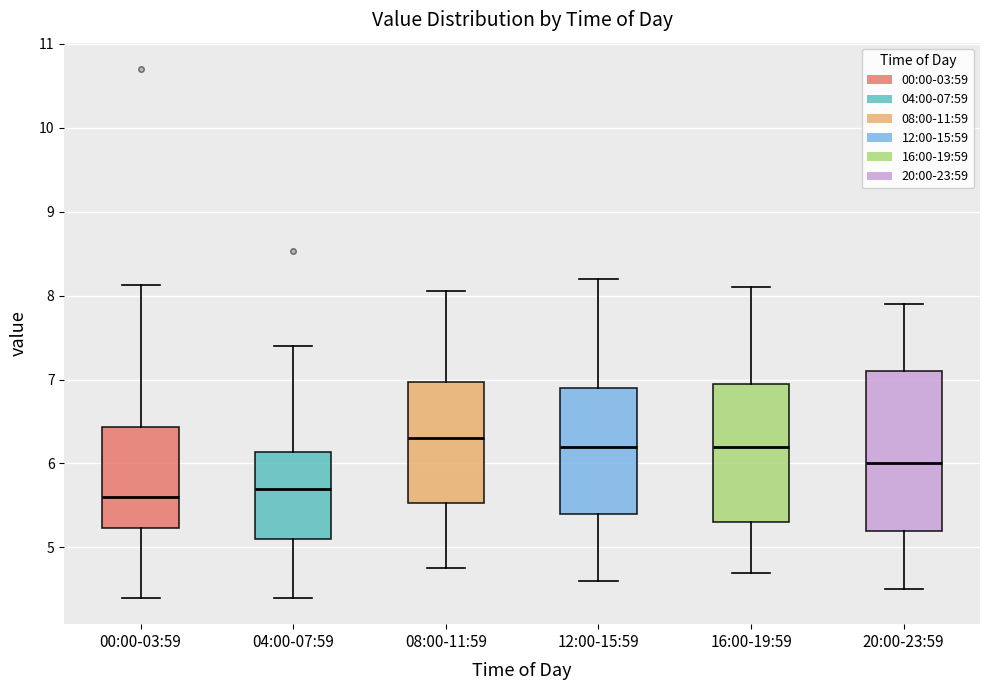

Reading left to right, transcribe this box plot: for each box, give where its median line is, the range the box spans, and where its two whiskers end, as read against the y-axis. The values are not printed on the chart, so give them approximately, as read against the axis.

00:00-03:59: median 5.6, box 5.2 to 6.4, whiskers 4.4 to 8.1
04:00-07:59: median 5.7, box 5.1 to 6.1, whiskers 4.4 to 7.4
08:00-11:59: median 6.3, box 5.5 to 7.0, whiskers 4.8 to 8.1
12:00-15:59: median 6.2, box 5.4 to 6.9, whiskers 4.6 to 8.2
16:00-19:59: median 6.2, box 5.3 to 7.0, whiskers 4.7 to 8.1
20:00-23:59: median 6.0, box 5.2 to 7.1, whiskers 4.5 to 7.9